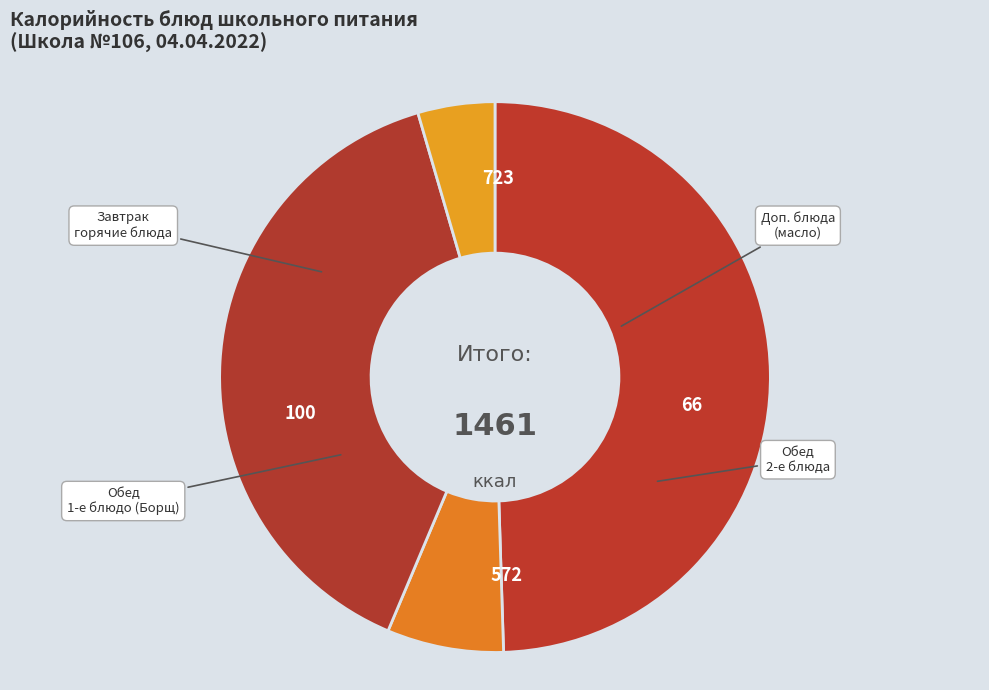

How many slices are in this pie chart?

4